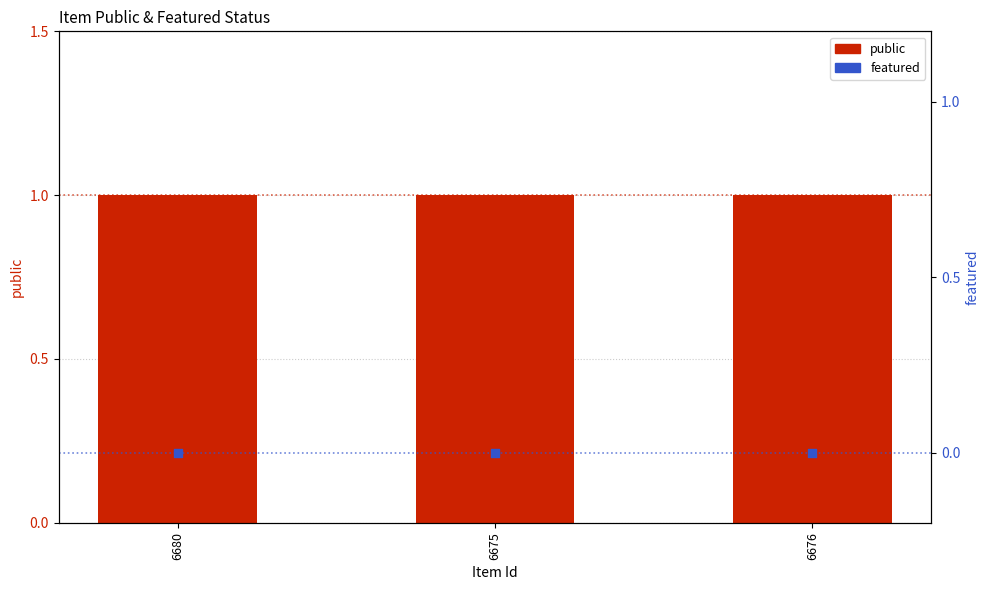

Which series contains the highest Y value?

public